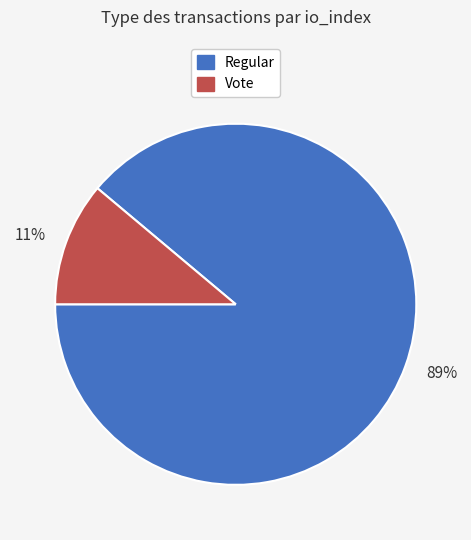

To the nearest percent, what portion does 89% represent?

89%